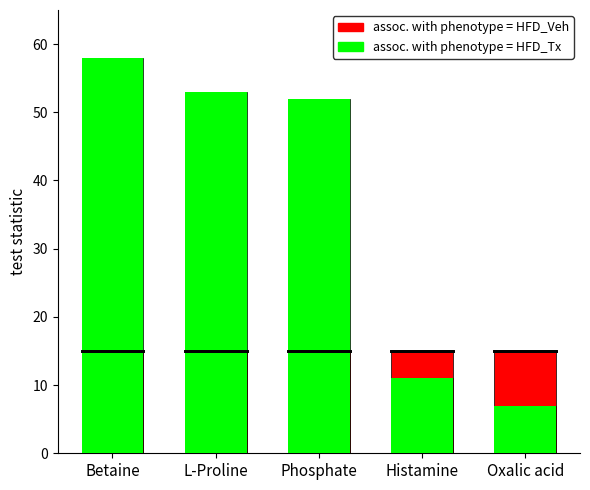

What is the spread (max minus min) of values at L-Proline?

38